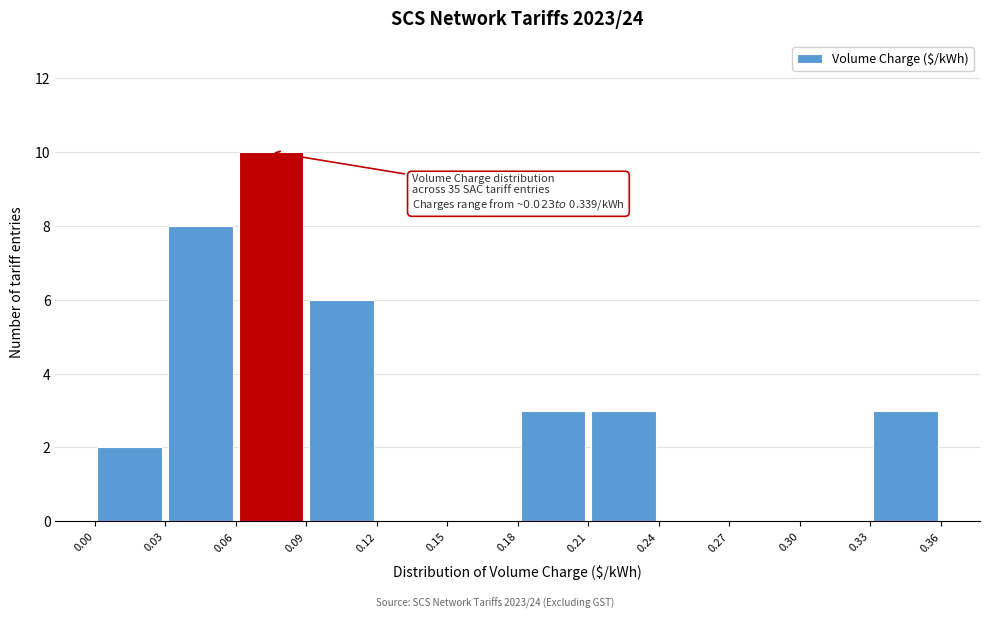

Which range on the x-axis has the tallest bar?

0.06 to 0.09